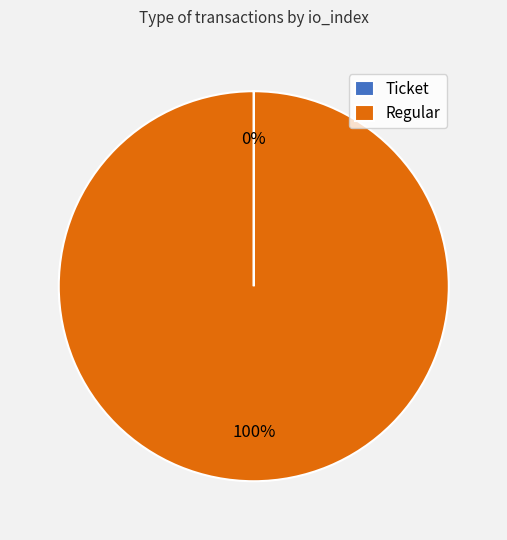

To the nearest percent, what is the difference between the largest and smallest slice percentages?

100%